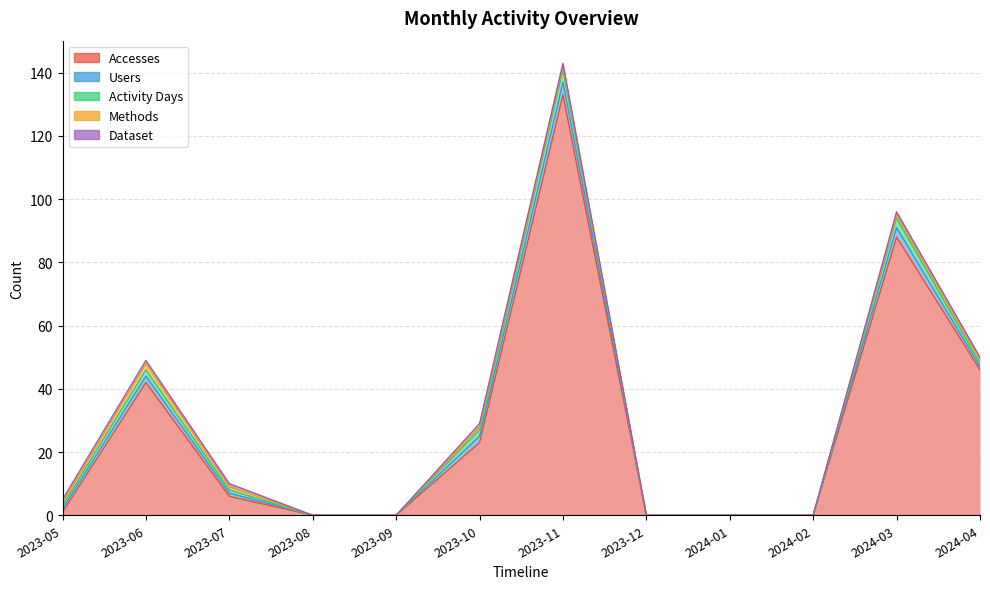

True or false: Users and Accesses cross at least once.

False